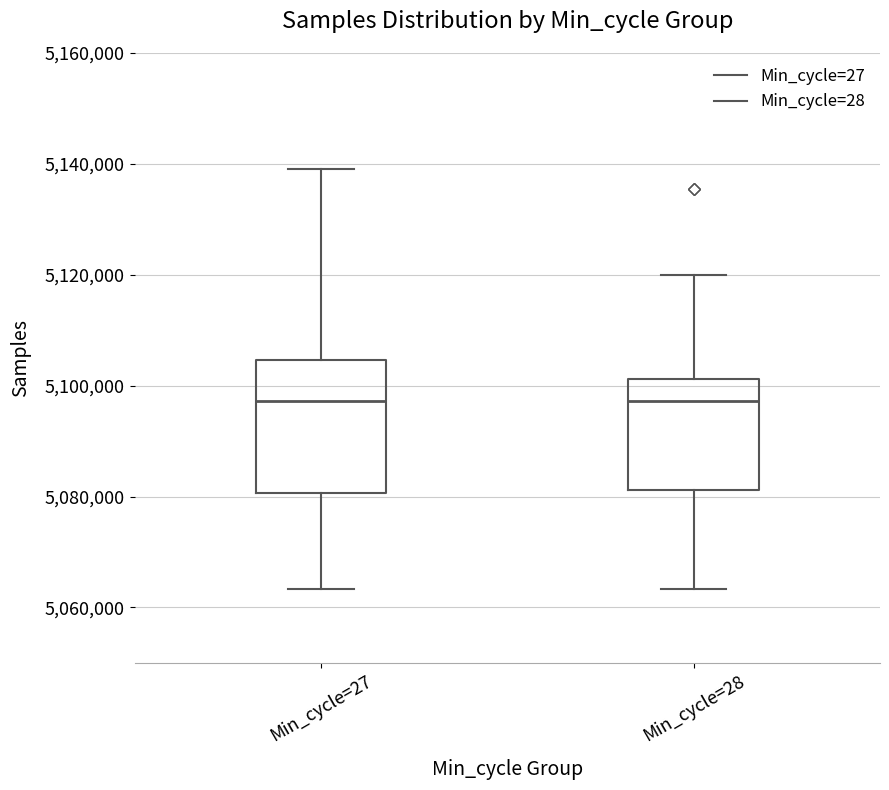

Reading left to right, read every box against the y-axis: the position of its median line, the range the box covers, and the ends of its whiskers. The values are not printed on the chart, so give them approximately, as read against the axis.

Min_cycle=27: median 5098000, box 5080000 to 5104000, whiskers 5064000 to 5140000
Min_cycle=28: median 5098000, box 5082000 to 5102000, whiskers 5064000 to 5120000